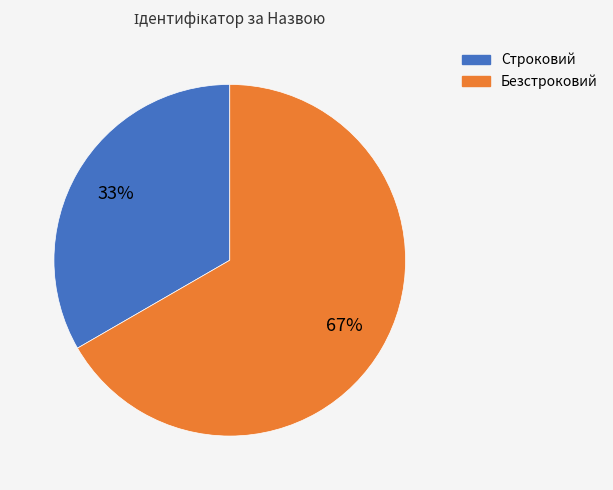

How many segments does this pie chart have?

2